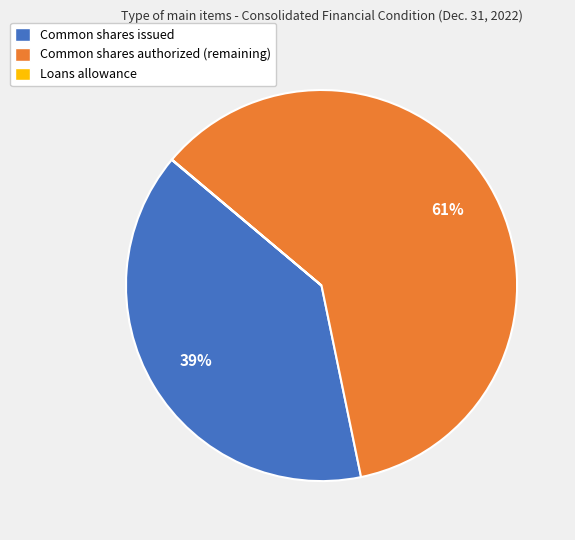

To the nearest percent, what is the average slice percentage?

33%